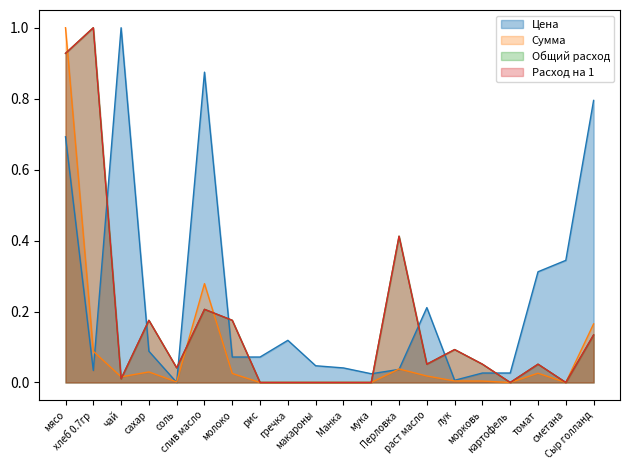

Reading left to right, extract all data points from this chart.

Цена: мясо=0.7	хлеб 0.7гр=0.0	чай=1.0	сахар=0.1	соль=0.0	слив масло=0.9	молоко=0.1	рис=0.1	гречка=0.1	макароны=0.0	Манка=0.0	мука=0.0	Перловка=0.0	раст масло=0.2	лук=0.0	морковь=0.0	картофель=0.0	томат=0.3	сметана=0.3	Сыр голланд=0.8
Сумма: мясо=1.0	хлеб 0.7гр=0.1	чай=0.0	сахар=0.0	соль=0.0	слив масло=0.3	молоко=0.0	рис=0.0	гречка=0.0	макароны=0.0	Манка=0.0	мука=0.0	Перловка=0.0	раст масло=0.0	лук=0.0	морковь=0.0	картофель=0.0	томат=0.0	сметана=0.0	Сыр голланд=0.2
Общий расход: мясо=0.9	хлеб 0.7гр=1.0	чай=0.0	сахар=0.2	соль=0.0	слив масло=0.2	молоко=0.2	рис=0.0	гречка=0.0	макароны=0.0	Манка=0.0	мука=0.0	Перловка=0.4	раст масло=0.1	лук=0.1	морковь=0.1	картофель=0.0	томат=0.1	сметана=0.0	Сыр голланд=0.1
Расход на 1: мясо=0.9	хлеб 0.7гр=1.0	чай=0.0	сахар=0.2	соль=0.0	слив масло=0.2	молоко=0.2	рис=0.0	гречка=0.0	макароны=0.0	Манка=0.0	мука=0.0	Перловка=0.4	раст масло=0.1	лук=0.1	морковь=0.1	картофель=0.0	томат=0.1	сметана=0.0	Сыр голланд=0.1